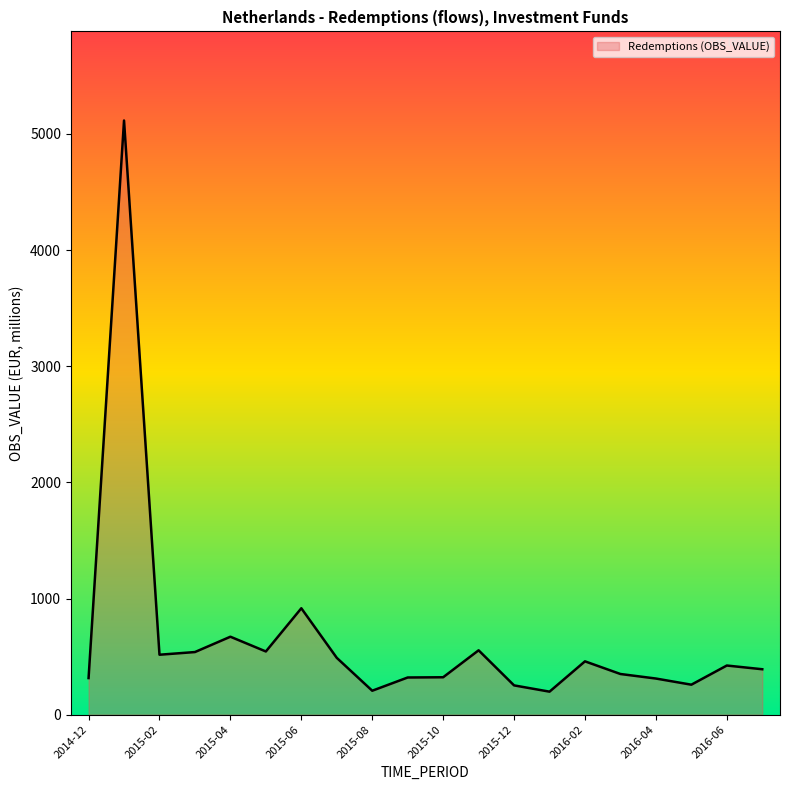

What is the average value?

657